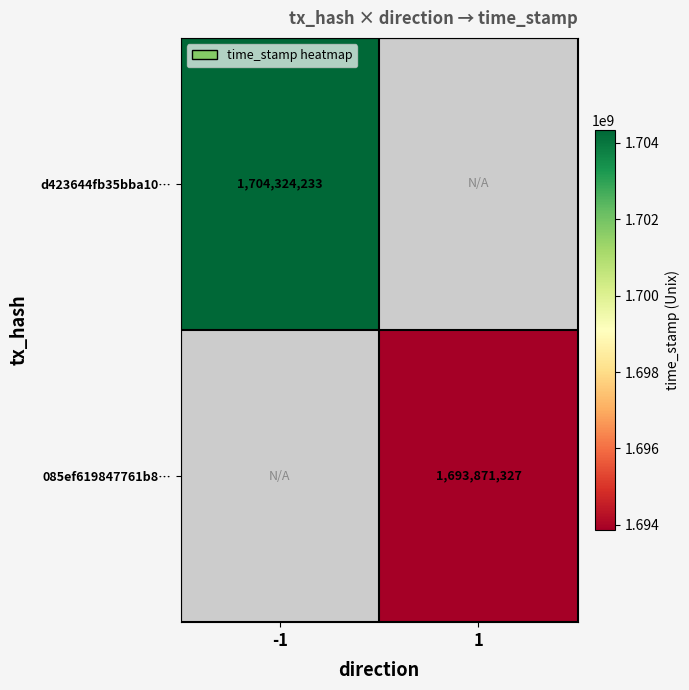

At how many categories does at least one series exceed 1696339808?

1